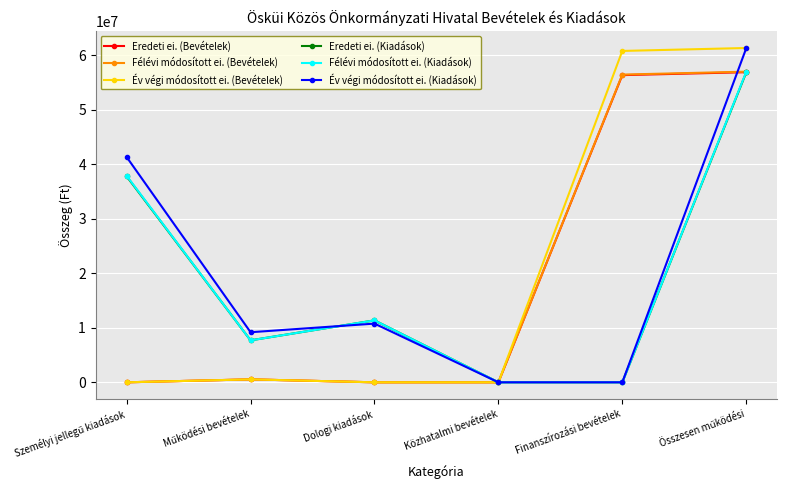

What is the label of the 3rd point from the left?

Dologi kiadások